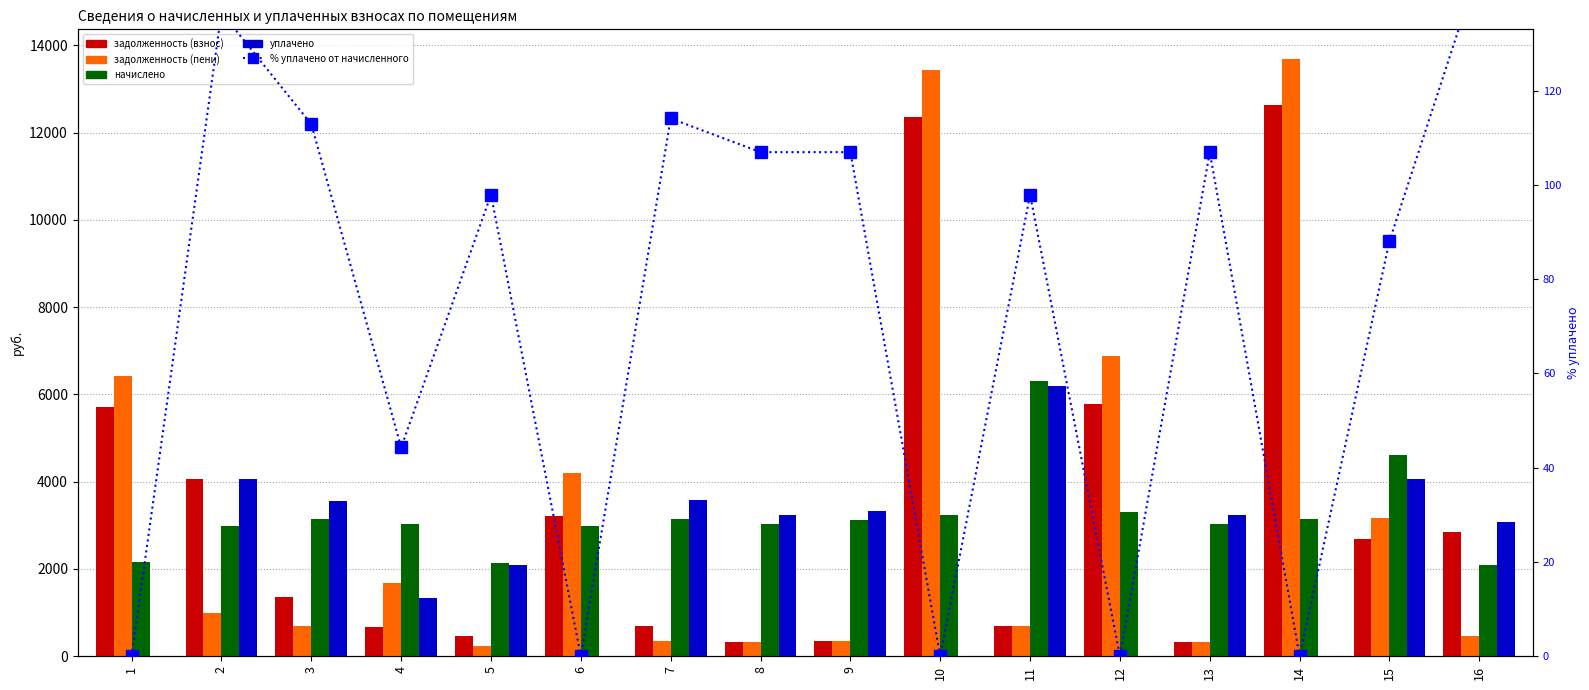

How many series are shown in this chart?

5